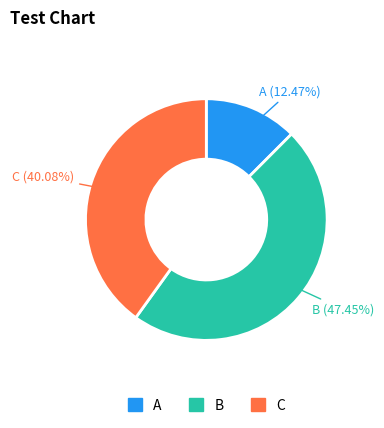

Does any single category account for the majority?

No